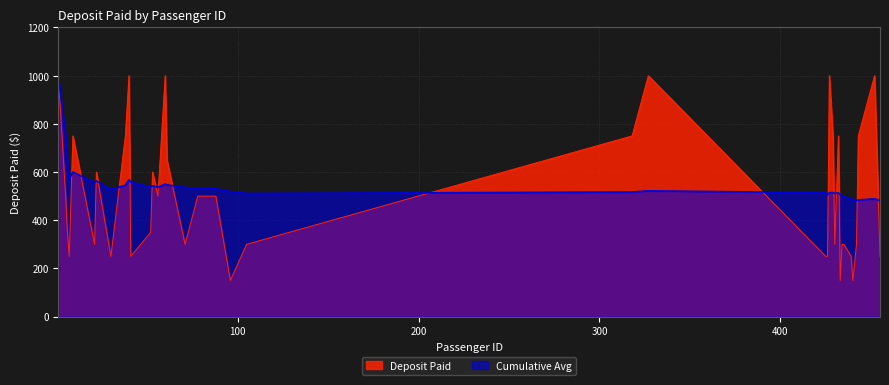

List the labels in order of Deposit Paid value, largest first.

1, 40, 60, 327, 427, 452, 3, 9, 38, 318, 429, 432, 443, 61, 22, 53, 5, 56, 78, 84, 88, 6, 52, 21, 71, 105, 430, 434, 435, 442, 7, 30, 41, 425, 426, 439, 455, 96, 433, 440